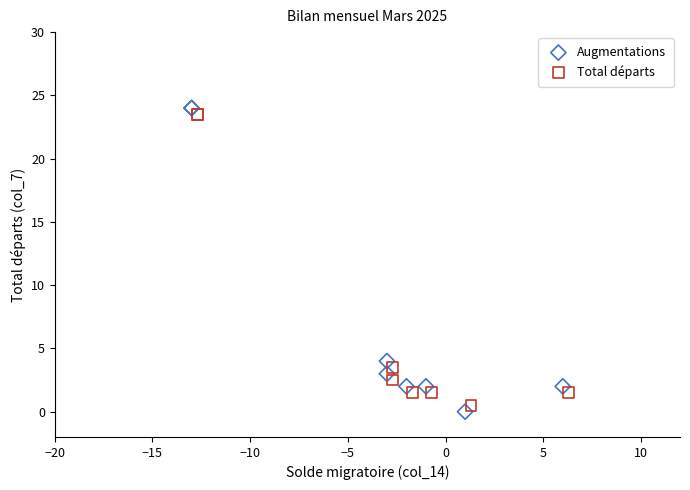

Which series has the largest Y range (max minus min)?

Augmentations